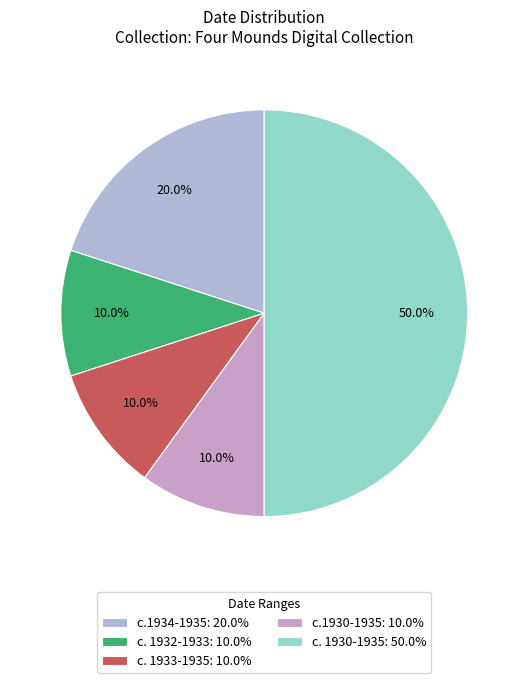

What is the largest slice in the pie chart?

c. 1930-1935: 50.0%